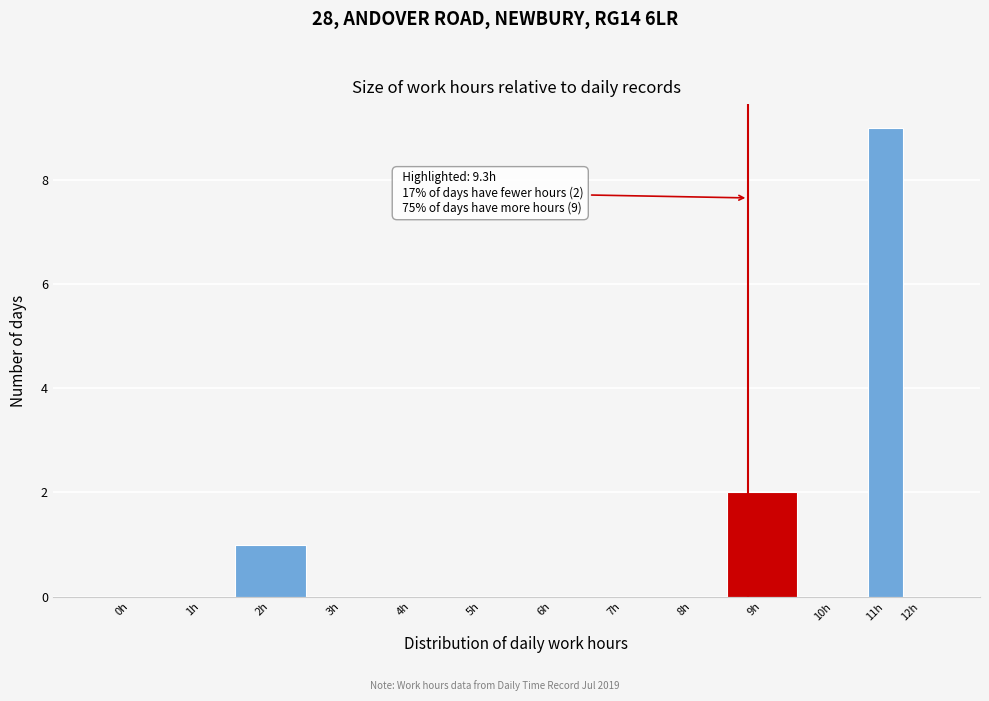

Reading right to left, transcribe all the data shown in this chart.

12h=0	11h=9	10h=0	9h=2	8h=0	7h=0	6h=0	5h=0	4h=0	3h=0	2h=1	1h=0	0h=0